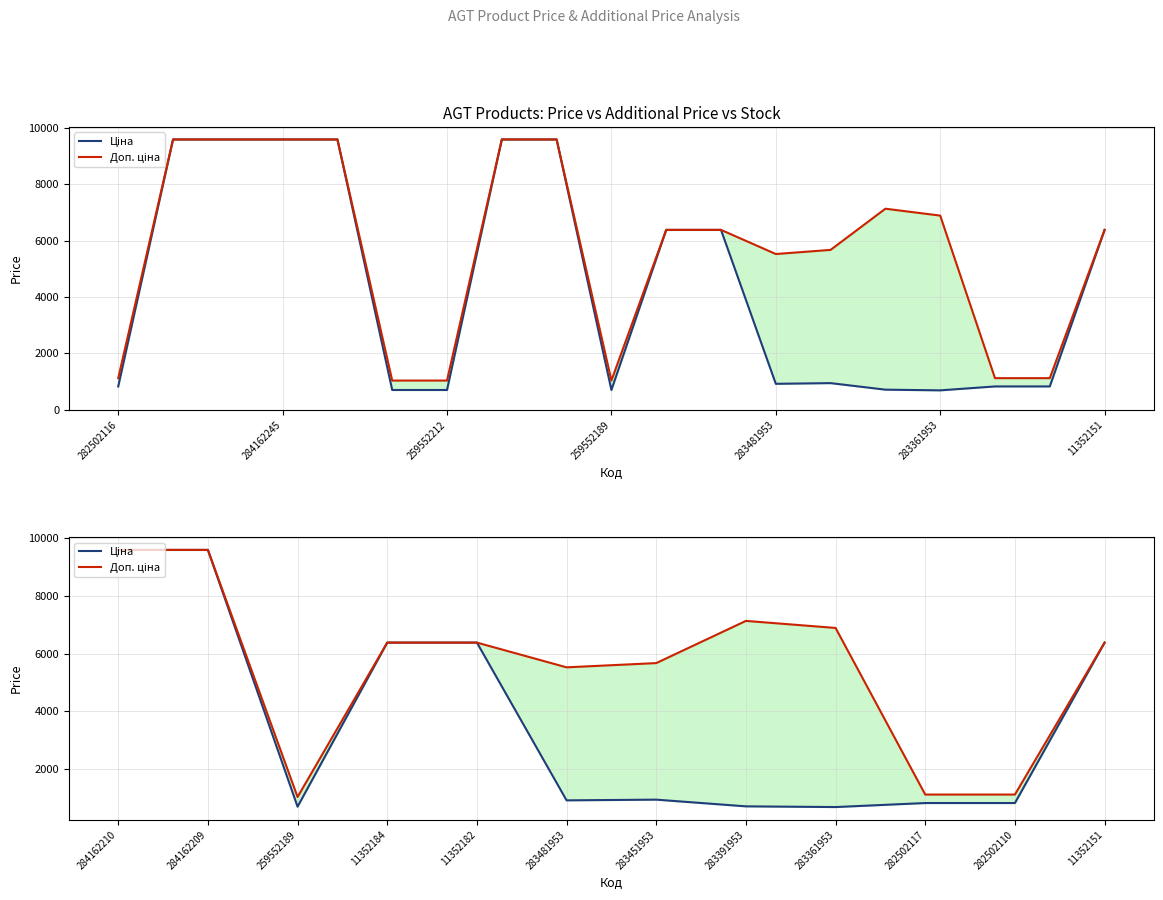

What is the difference between the second highest and minimum values in the Ціна series?

8896.9